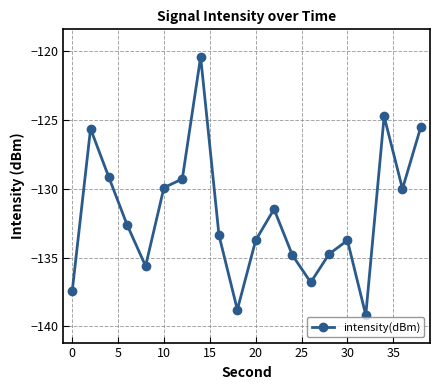

What is the greatest value displayed?

-120.4